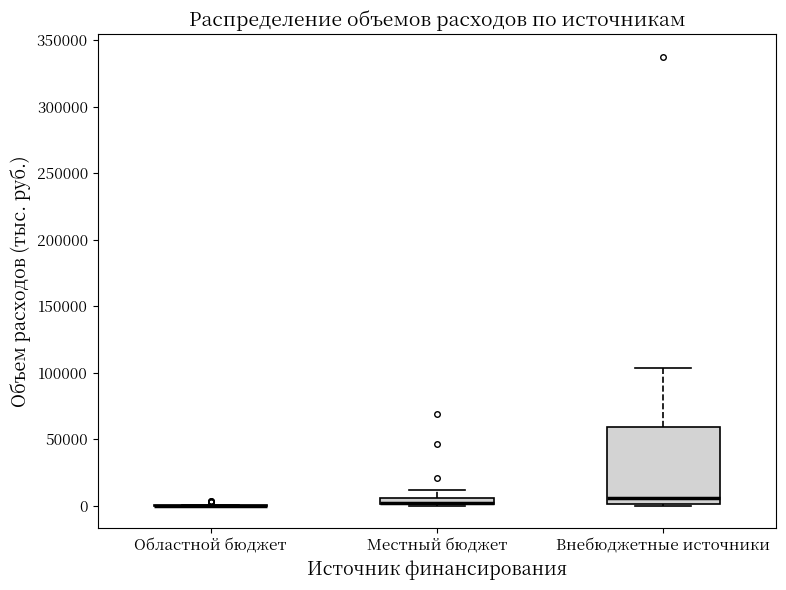

Which box is the tallest, from its lower edge to its upper edge?

Внебюджетные источники